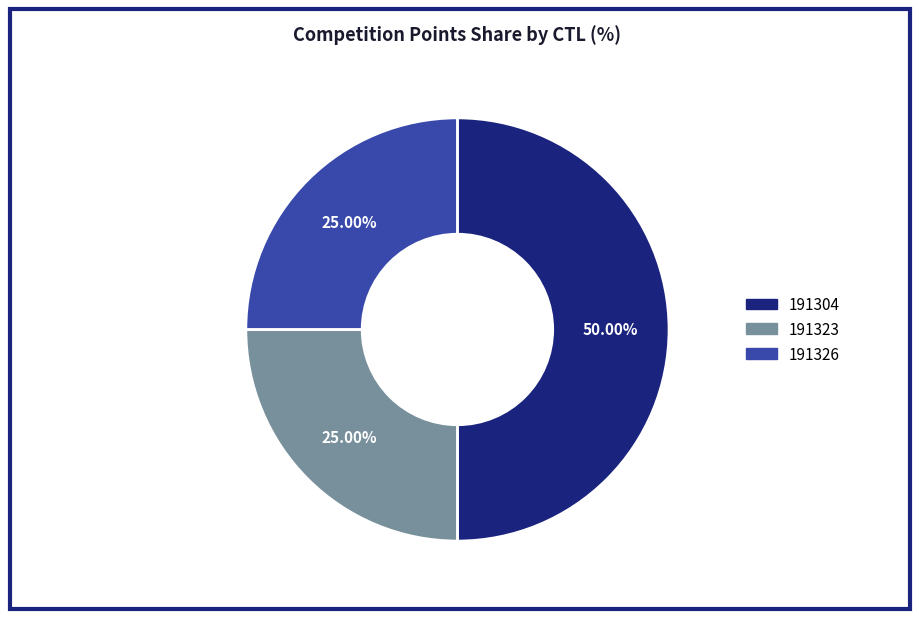

Count the number of slices in the pie.

3